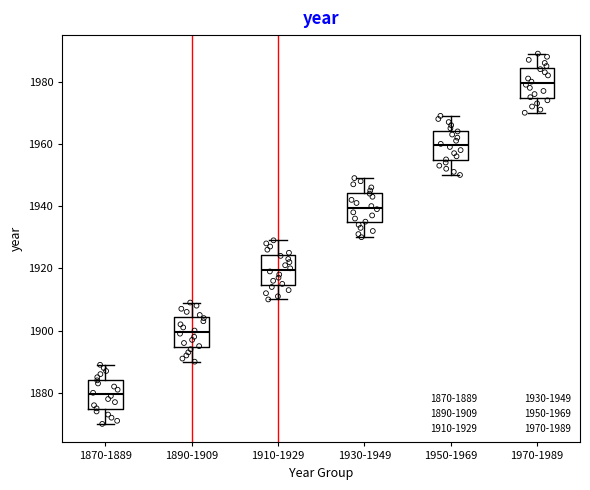

Reading left to right, transcribe this box plot: for each box, give where its median line is, the range the box spans, and where its two whiskers end, as read against the y-axis. The values are not printed on the chart, so give them approximately, as read against the axis.

1870-1889: median 1880, box 1874 to 1884, whiskers 1870 to 1890
1890-1909: median 1900, box 1894 to 1904, whiskers 1890 to 1910
1910-1929: median 1920, box 1914 to 1924, whiskers 1910 to 1930
1930-1949: median 1940, box 1934 to 1944, whiskers 1930 to 1950
1950-1969: median 1960, box 1954 to 1964, whiskers 1950 to 1970
1970-1989: median 1980, box 1974 to 1984, whiskers 1970 to 1990